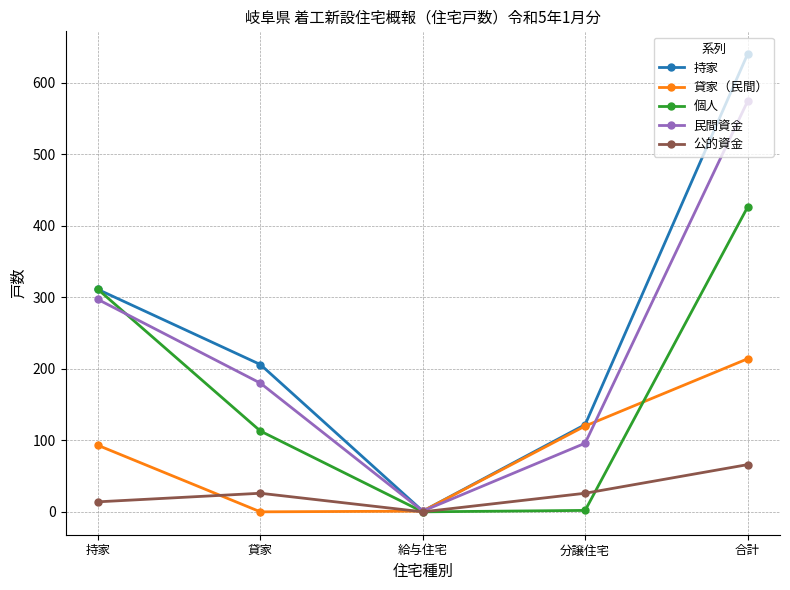

How many lines are shown in the chart?

5